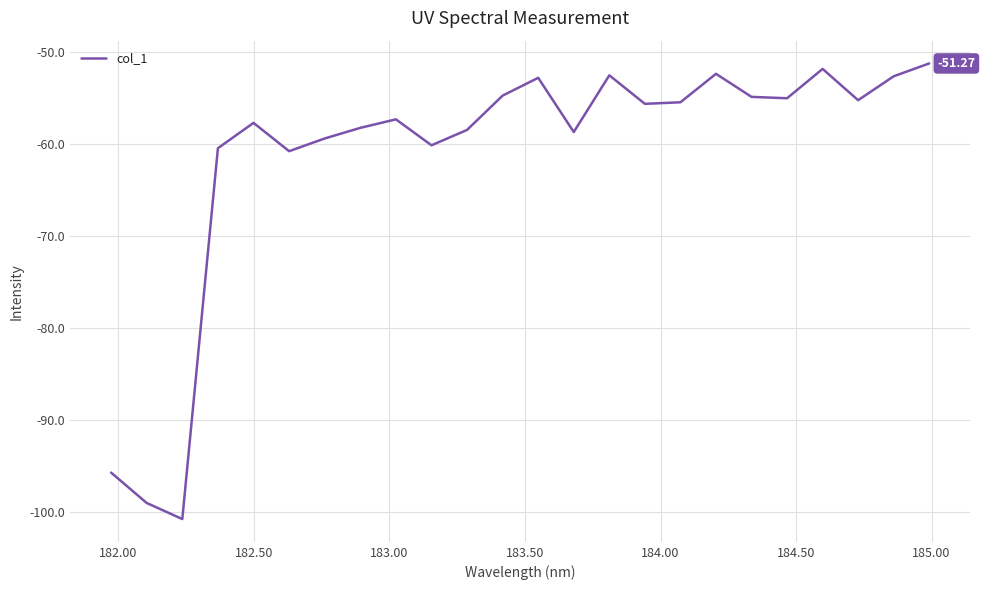

How many lines are shown in the chart?

1